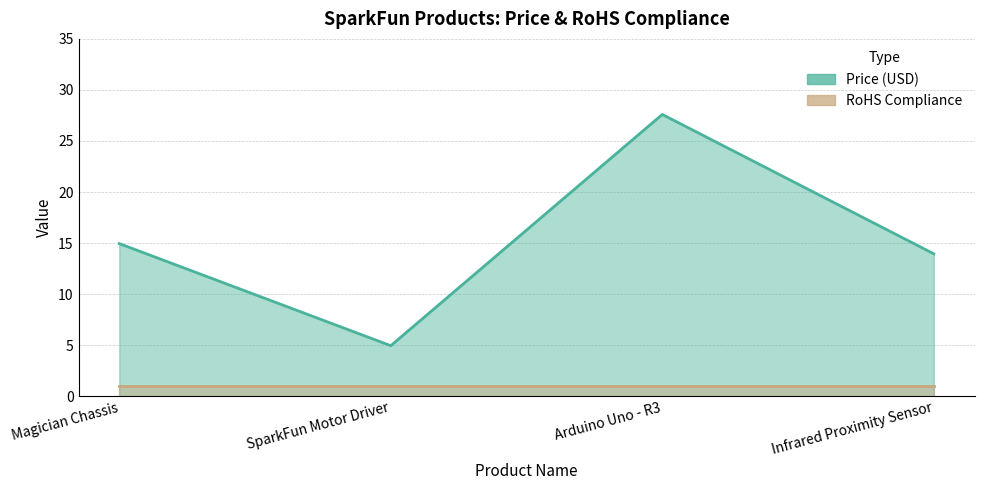

Reading left to right, extract all data points from this chart.

Magician Chassis=14.9	SparkFun Motor Driver=5.0	Arduino Uno - R3=27.6	Infrared Proximity Sensor=13.9